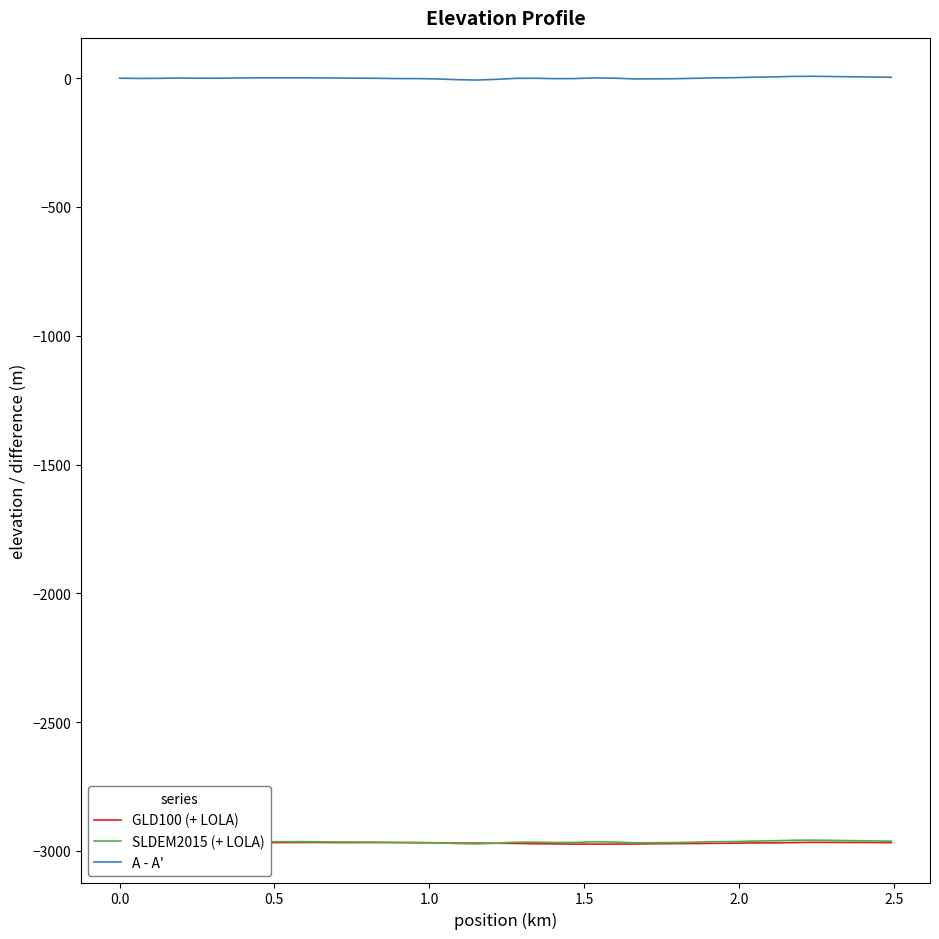

True or false: A - A' and GLD100 (+ LOLA) intersect in this chart.

False